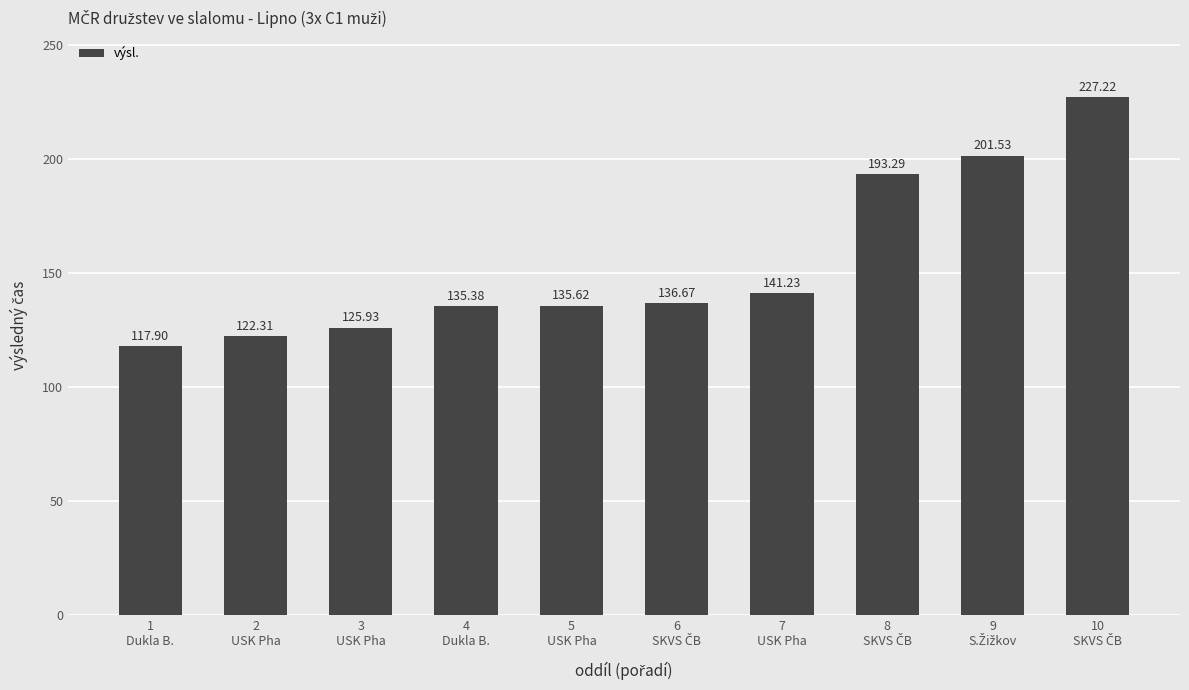

What is the difference between the second highest and minimum values?

83.6